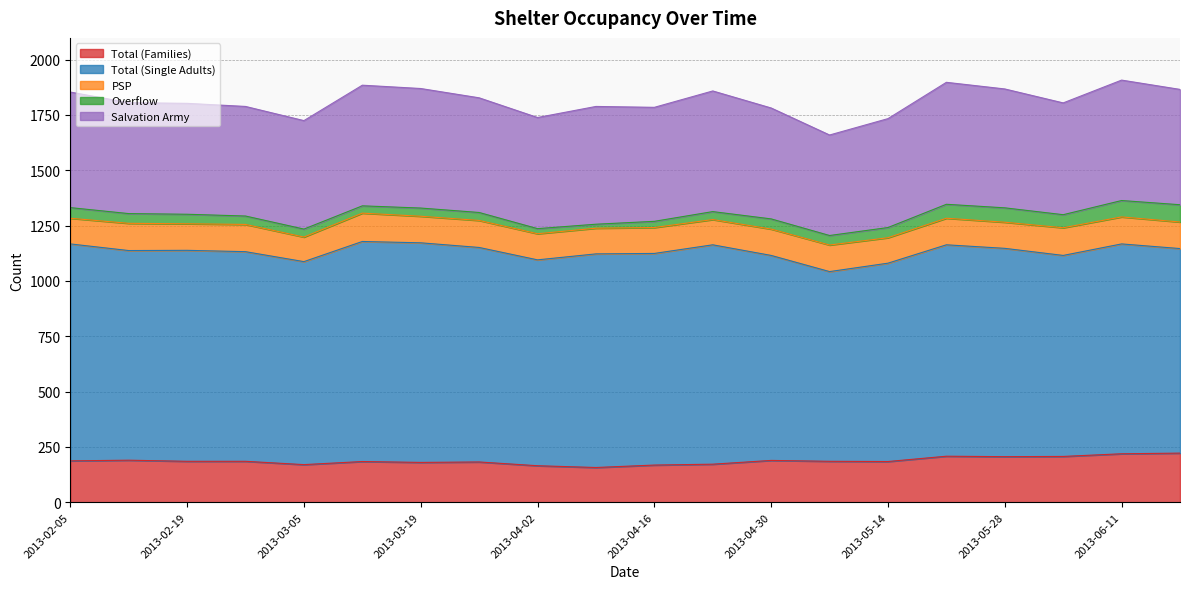

Rank the categories by Overflow value from highest to lowest.

2013-06-18, 2013-06-11, 2013-05-28, 2013-05-21, 2013-06-04, 2013-02-05, 2013-04-30, 2013-05-14, 2013-02-12, 2013-02-19, 2013-05-07, 2013-02-26, 2013-03-19, 2013-03-05, 2013-03-26, 2013-04-23, 2013-03-12, 2013-04-16, 2013-04-02, 2013-04-09